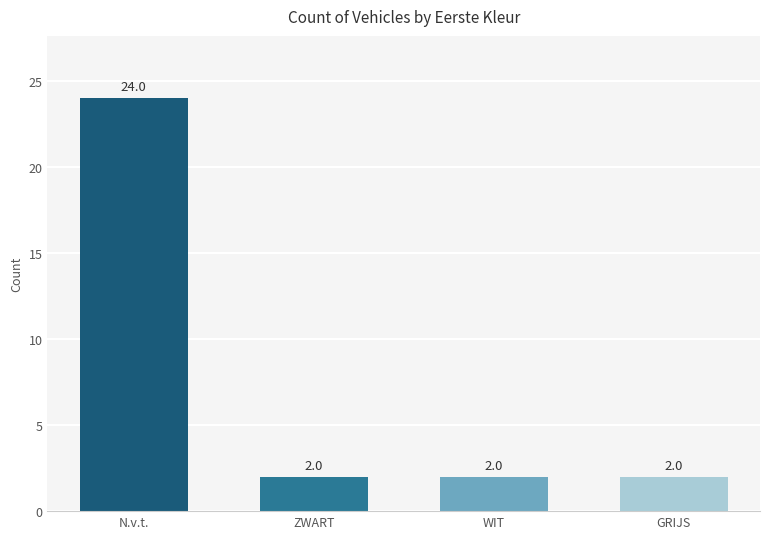

The value at ZWART is 1. True or false?

False